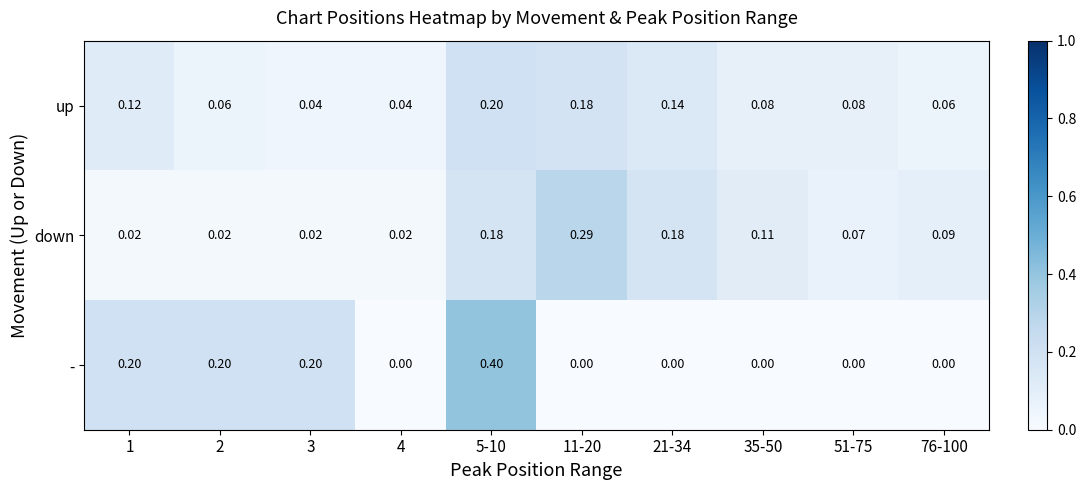

Which series changed the most between 1 and 76-100?

-